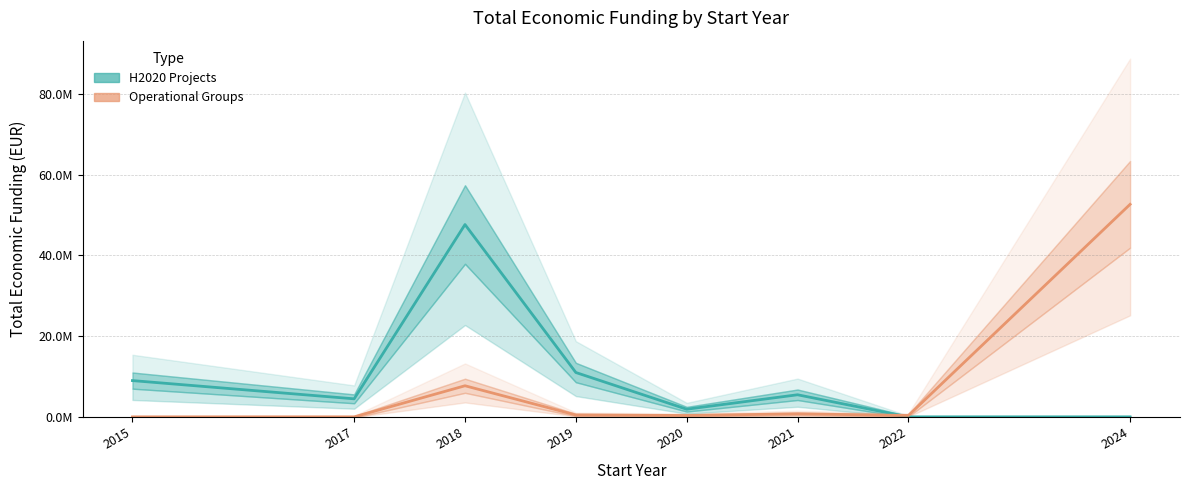

The value of H2020 Projects at 2021 is 8569094. True or false?

False